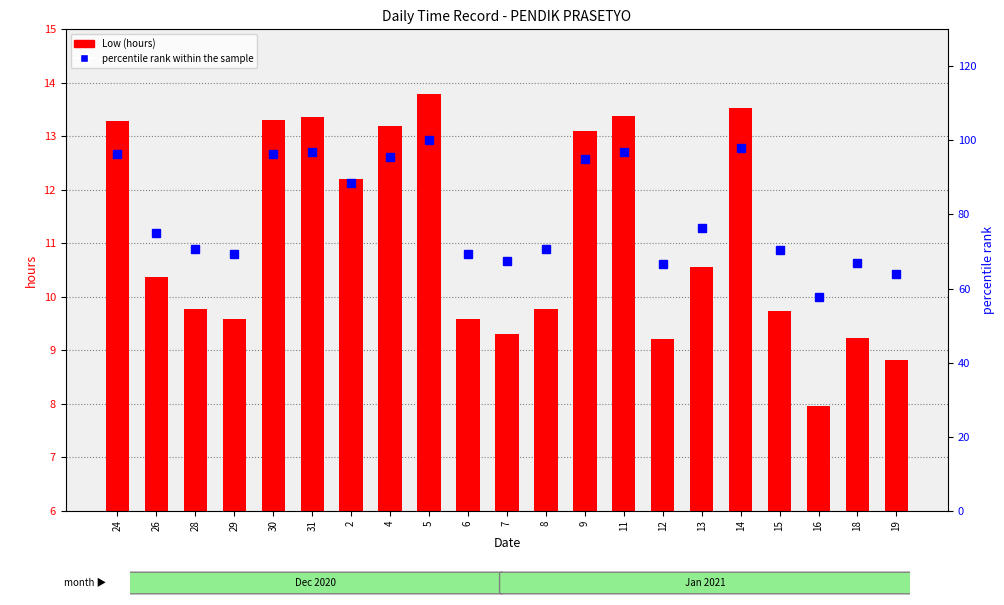

Reading left to right, extract all data points from this chart.

Low (hours): 24=13.3	26=10.4	28=9.8	29=9.6	30=13.3	31=13.4	2=12.2	4=13.2	5=13.8	6=9.6	7=9.3	8=9.8	9=13.1	11=13.4	12=9.2	13=10.6	14=13.5	15=9.7	16=8.0	18=9.2	19=8.8
percentile rank within the sample: 24=96.3	26=75.1	28=70.8	29=69.4	30=96.4	31=96.9	2=88.4	4=95.6	5=100.0	6=69.4	7=67.4	8=70.8	9=94.9	11=97.0	12=66.7	13=76.4	14=98.0	15=70.5	16=57.6	18=66.9	19=63.9